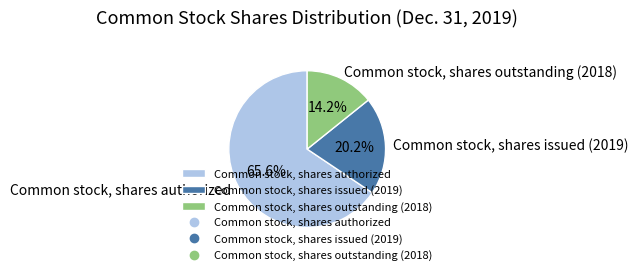

What is the total percentage of Common stock, shares issued (2019) and Common stock, shares authorized?

85.8%